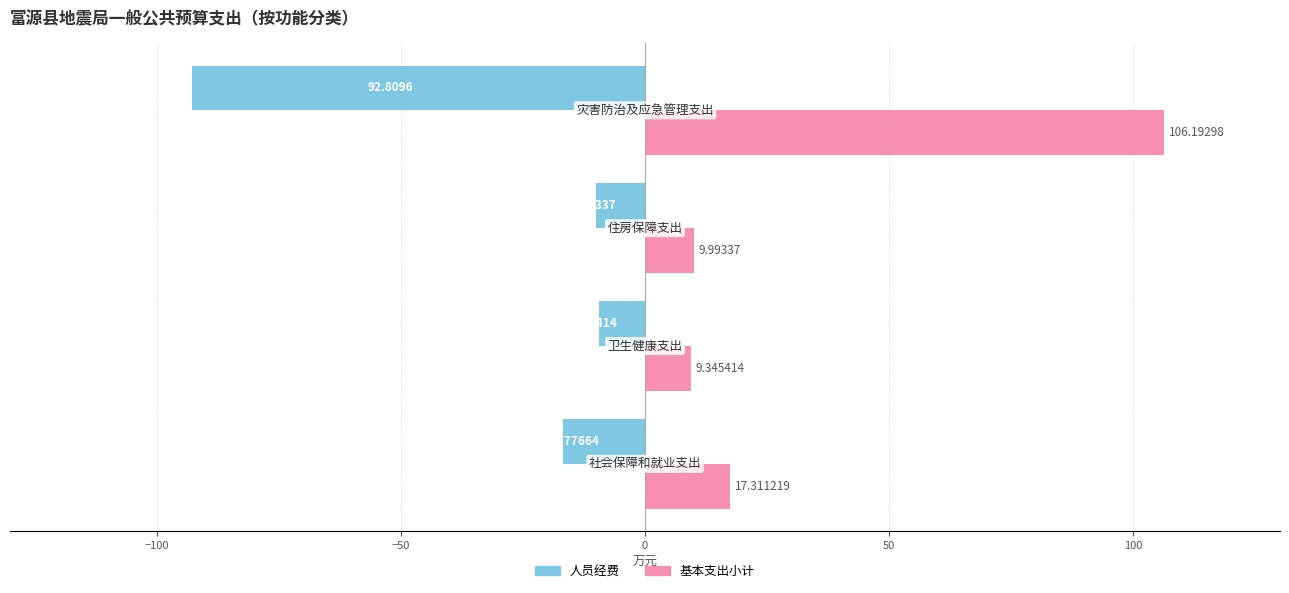

At how many categories does at least one series exceed 86?

1